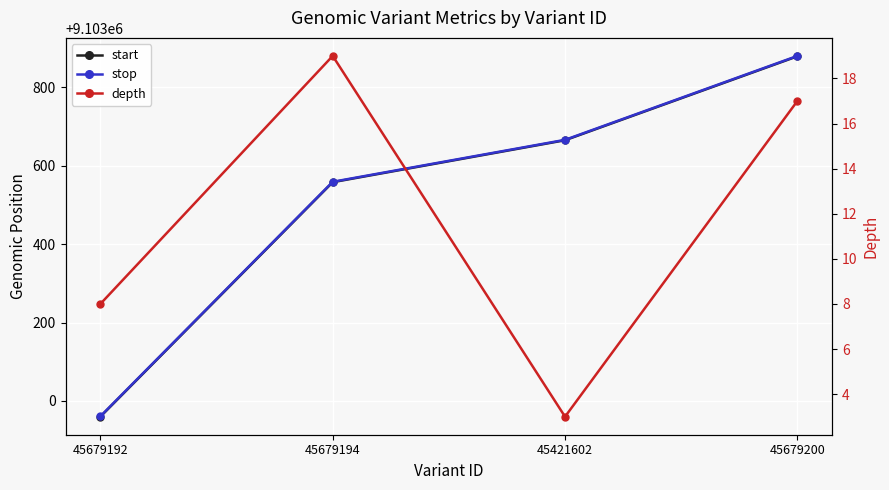

At which category is the sum across all series the highest?

45679200